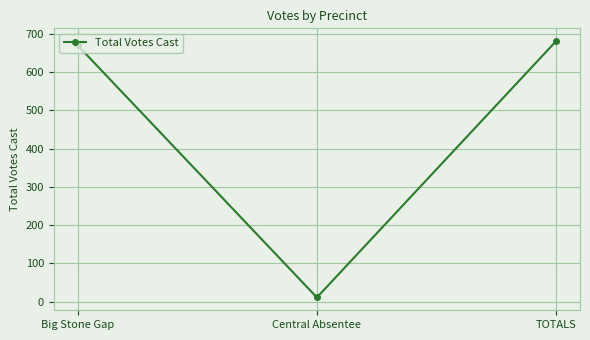

The value at Big Stone Gap is 670. True or false?

True